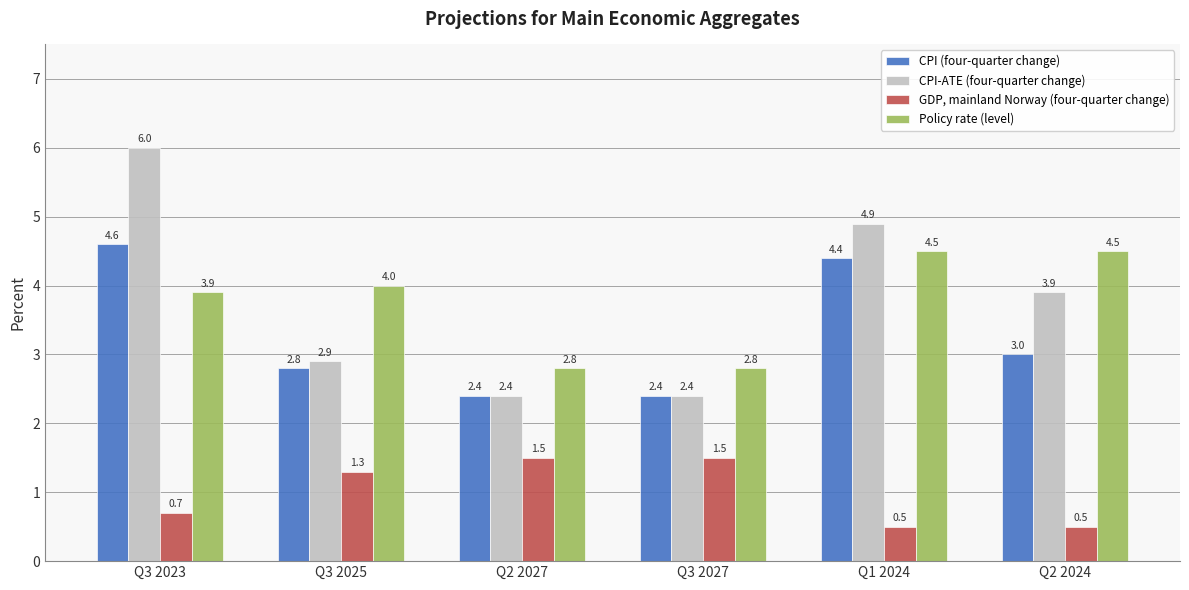

True or false: CPI-ATE (four-quarter change) has a value of 2.4 at Q3 2027.

True